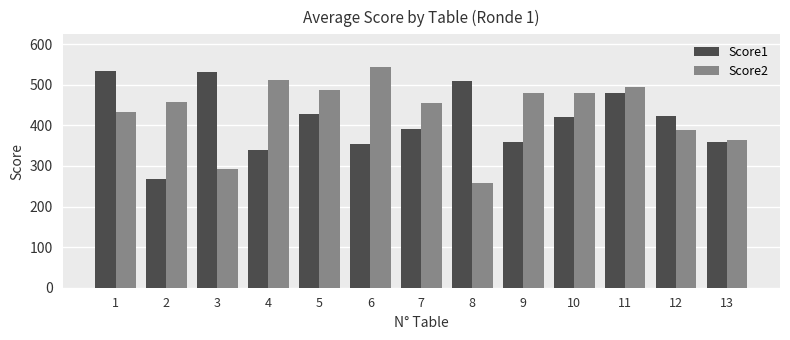

Count the number of categories in the chart.

13